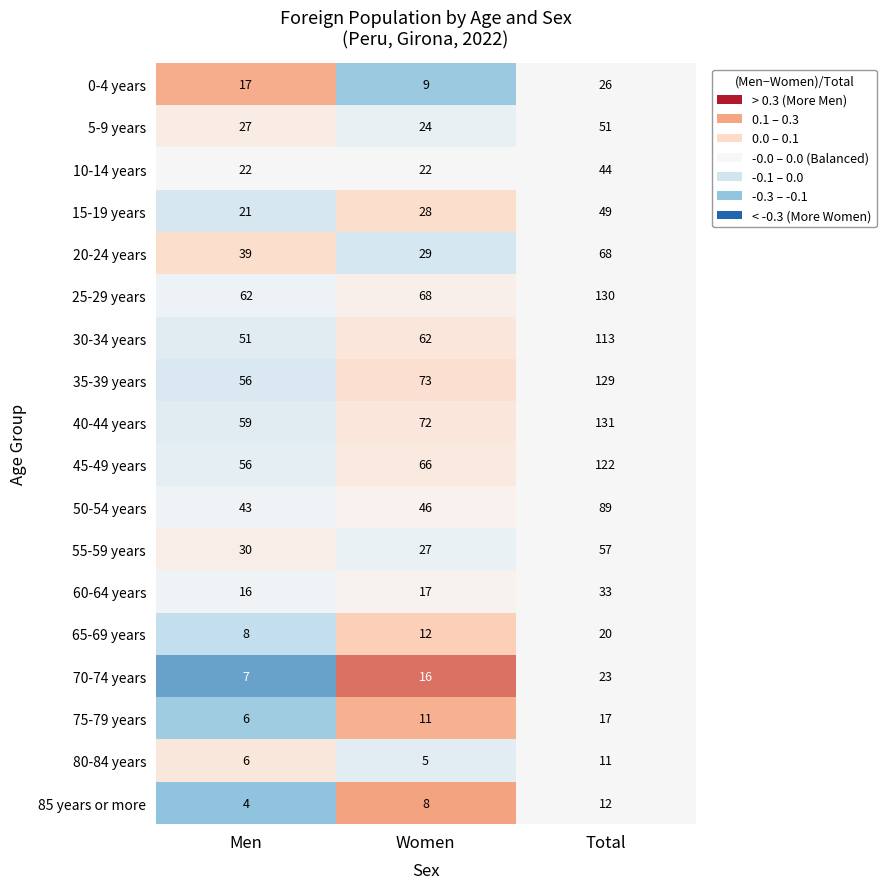

At Women, list the series in order from smallest to largest.

80-84 years, 85 years or more, 0-4 years, 75-79 years, 65-69 years, 70-74 years, 60-64 years, 10-14 years, 5-9 years, 55-59 years, 15-19 years, 20-24 years, 50-54 years, 30-34 years, 45-49 years, 25-29 years, 40-44 years, 35-39 years